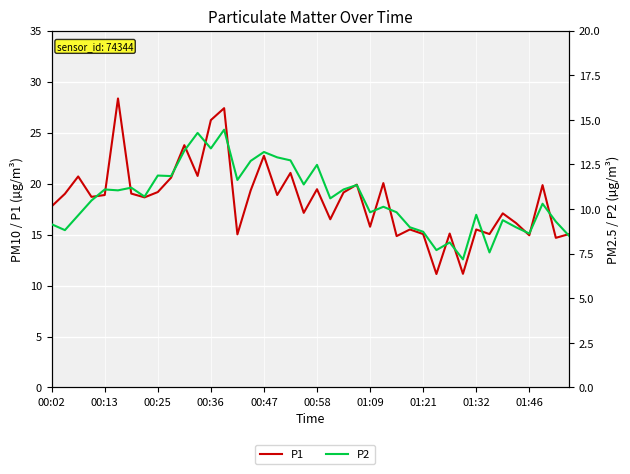

Does the chart display data point markers on the line(s)?

No